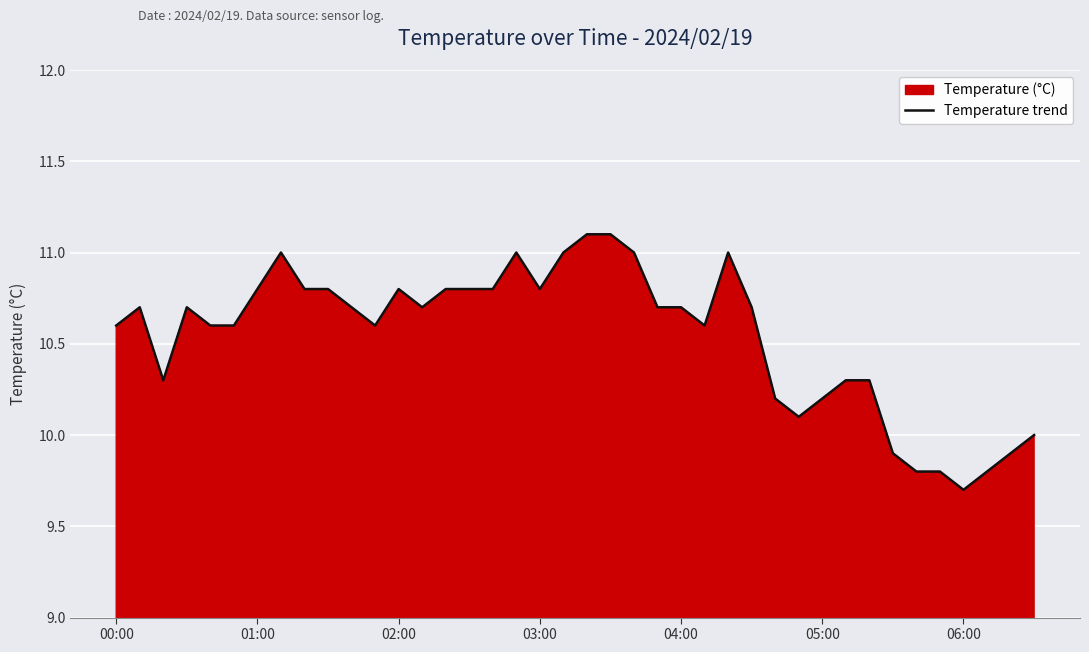

Which category has the lowest value across all series?

06:00